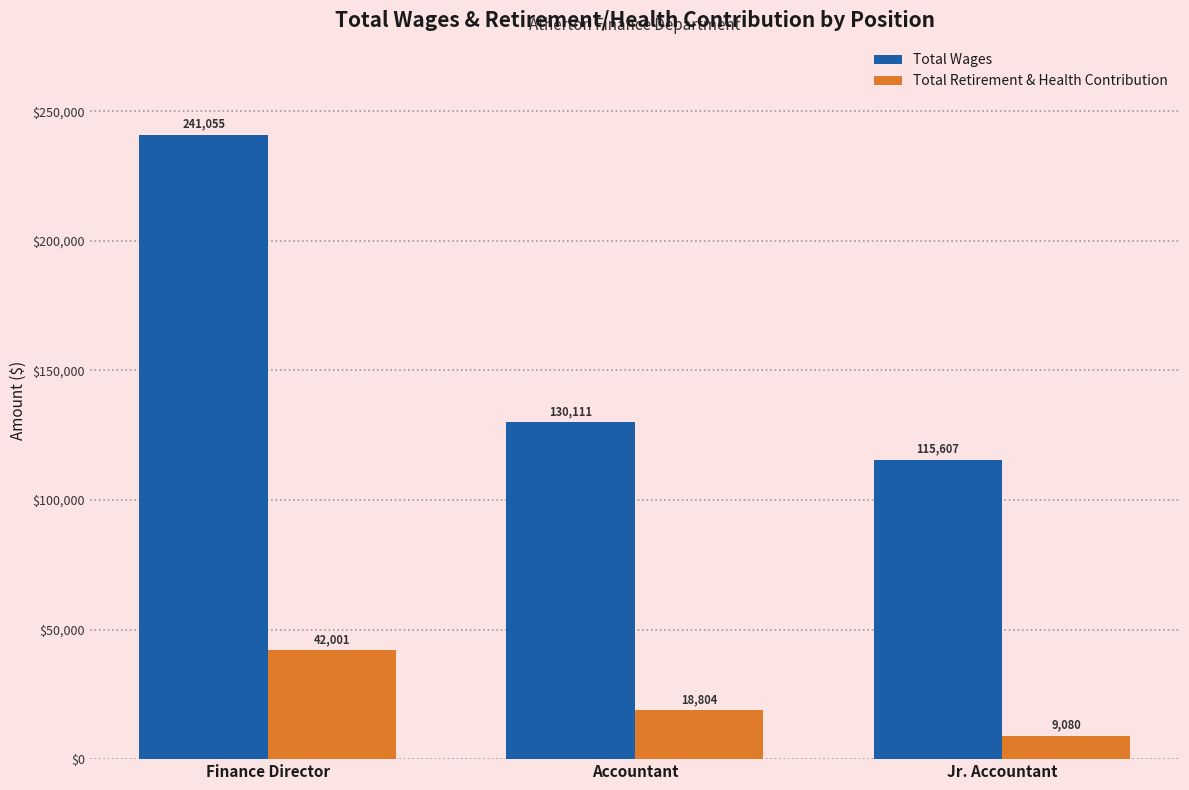

What is the spread (max minus min) of values at Jr. Accountant?

106527